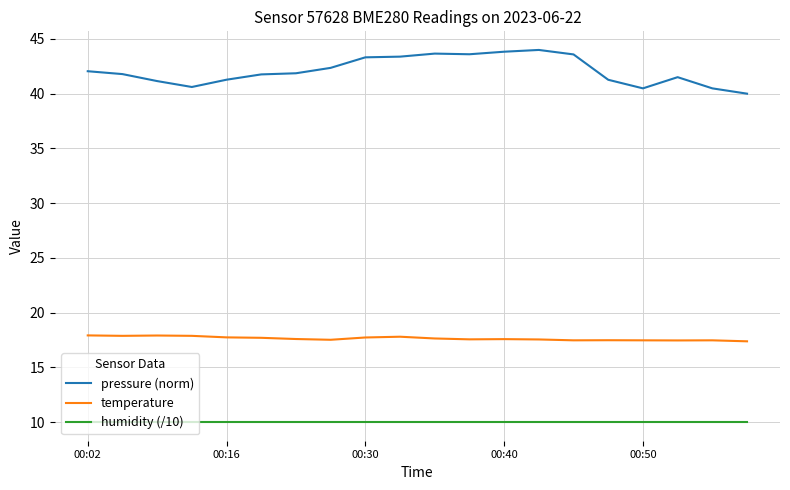

Is this an area chart (filled region under the line)?

No